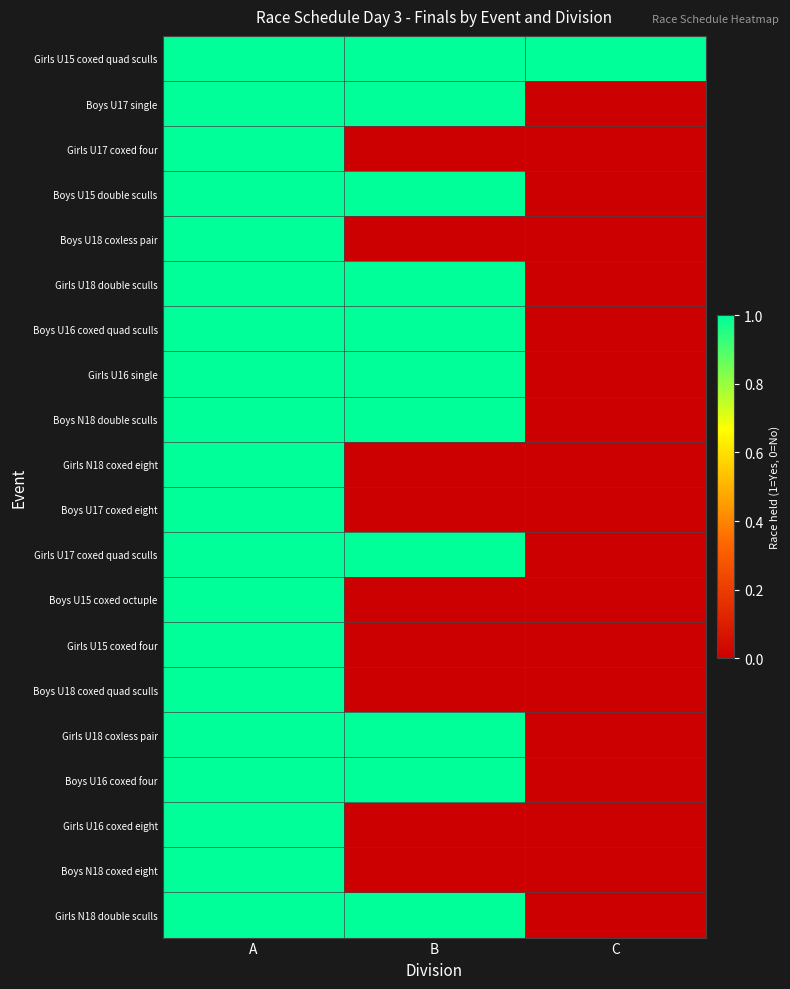

Reading right to left, extract all data points from this chart.

Girls U15 coxed quad sculls: C=1	B=1	A=1
Boys U17 single: C=0	B=1	A=1
Girls U17 coxed four: C=0	B=0	A=1
Boys U15 double sculls: C=0	B=1	A=1
Boys U18 coxless pair: C=0	B=0	A=1
Girls U18 double sculls: C=0	B=1	A=1
Boys U16 coxed quad sculls: C=0	B=1	A=1
Girls U16 single: C=0	B=1	A=1
Boys N18 double sculls: C=0	B=1	A=1
Girls N18 coxed eight: C=0	B=0	A=1
Boys U17 coxed eight: C=0	B=0	A=1
Girls U17 coxed quad sculls: C=0	B=1	A=1
Boys U15 coxed octuple: C=0	B=0	A=1
Girls U15 coxed four: C=0	B=0	A=1
Boys U18 coxed quad sculls: C=0	B=0	A=1
Girls U18 coxless pair: C=0	B=1	A=1
Boys U16 coxed four: C=0	B=1	A=1
Girls U16 coxed eight: C=0	B=0	A=1
Boys N18 coxed eight: C=0	B=0	A=1
Girls N18 double sculls: C=0	B=1	A=1